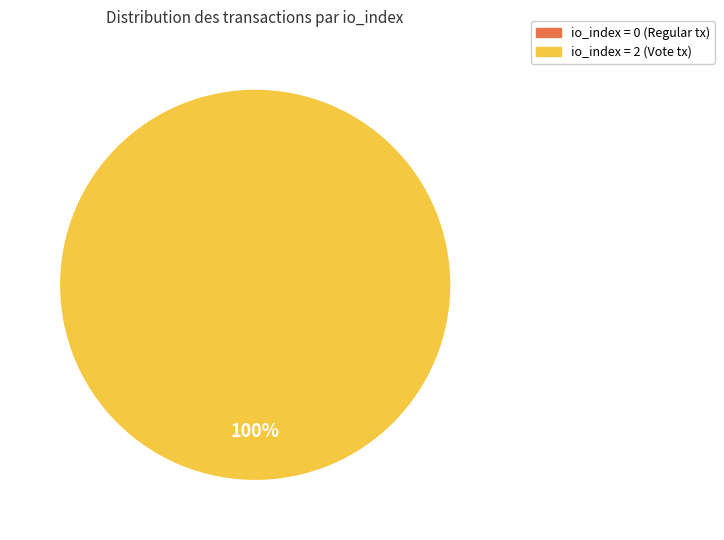

Rank the categories by value from lowest to highest.

io_index=0 (Regular), io_index=2 (Vote)